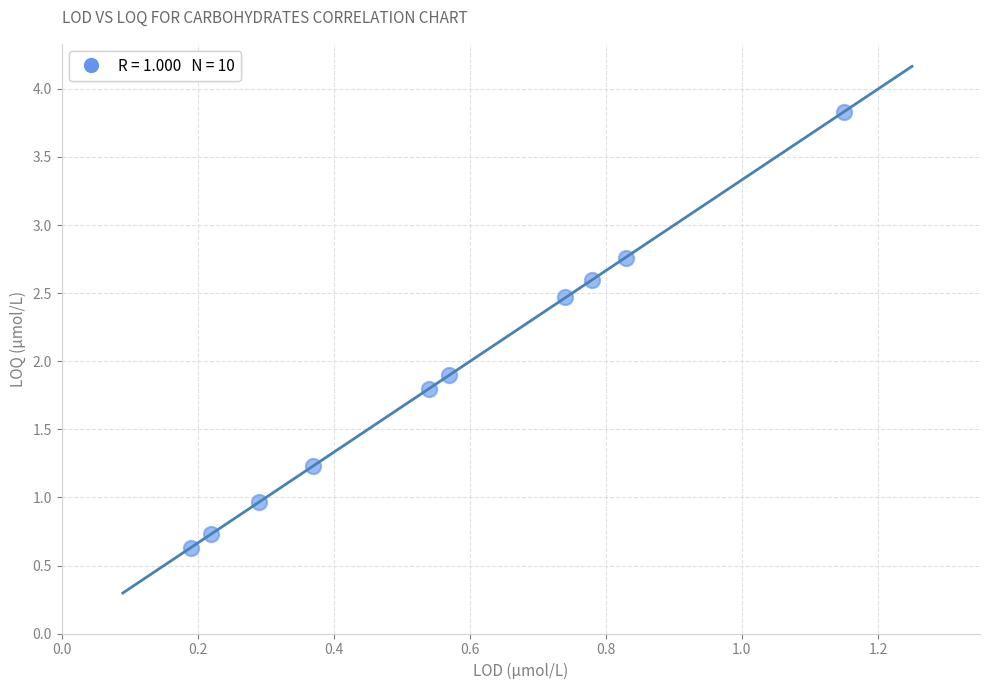

What is the range of X values (max minus min)?

1.0